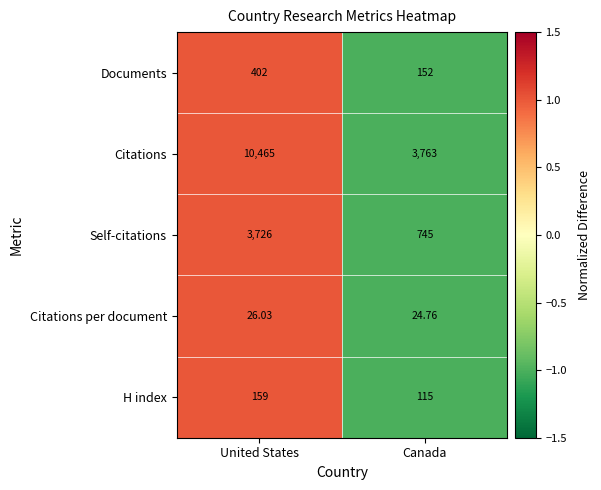

Which label corresponds to the largest value in the chart?

United States